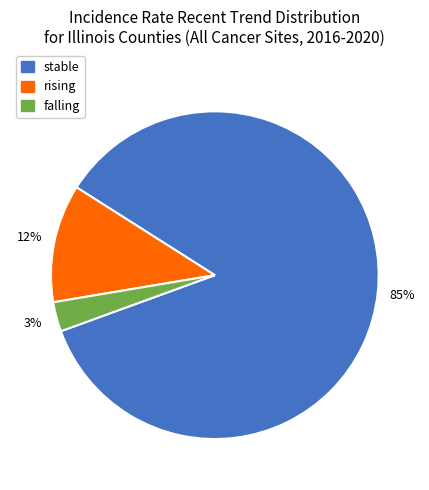

Rank the categories by value from lowest to highest.

falling, rising, stable